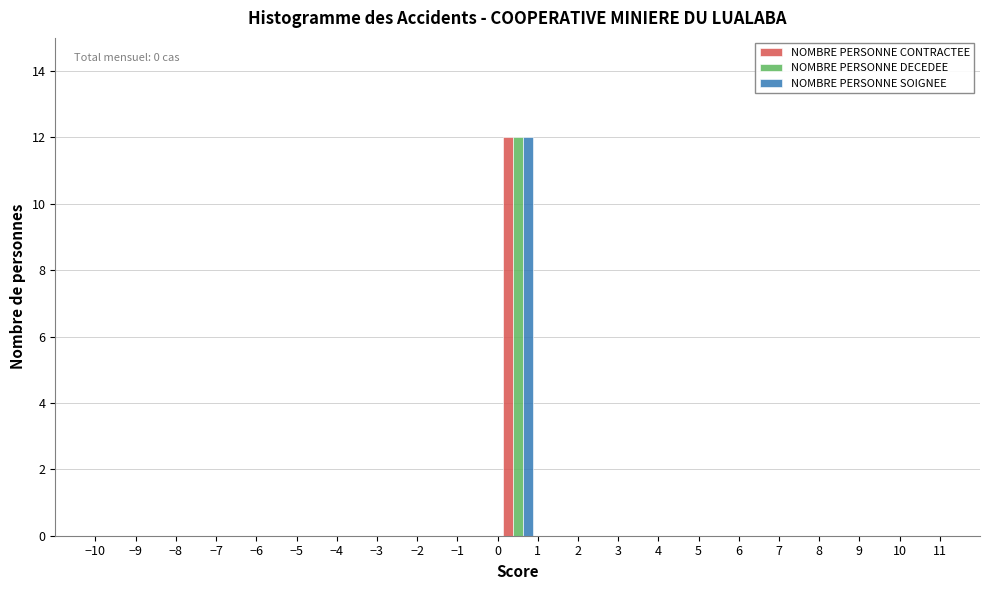

In the NOMBRE PERSONNE CONTRACTEE series, which range on the x-axis has the tallest bar?

0 to 1